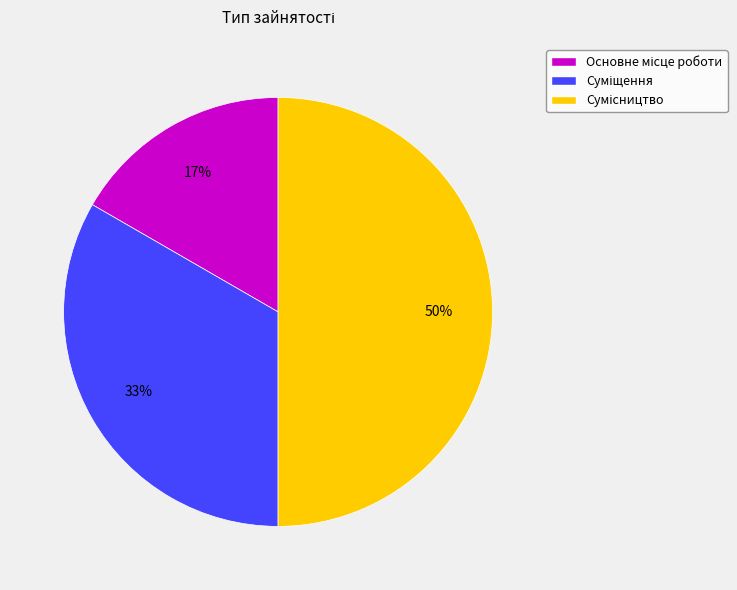

To the nearest percent, what is the difference between the largest and smallest slice percentages?

33%